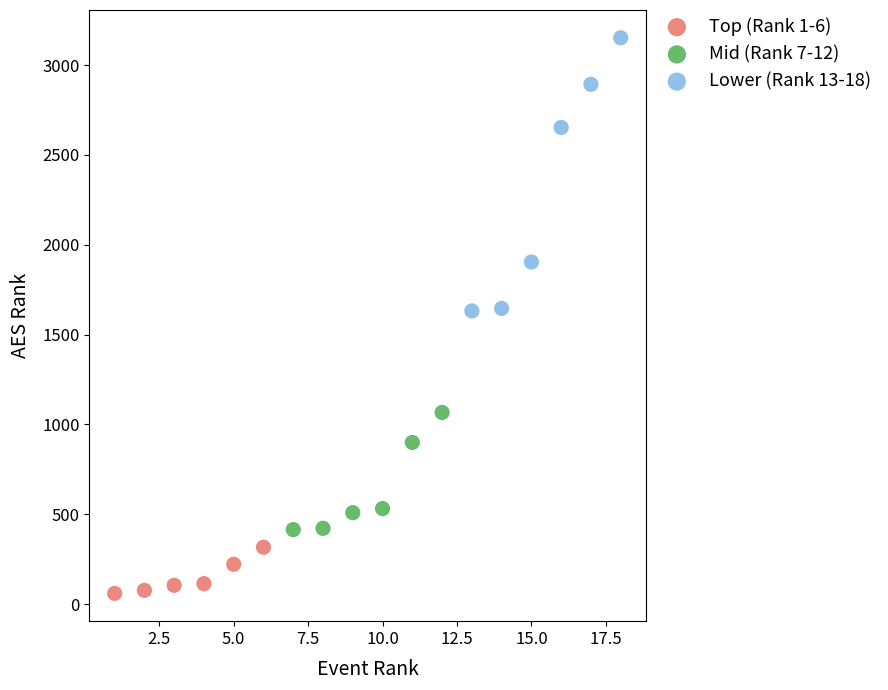

Which series contains the highest Y value?

Lower (Rank 13-18)